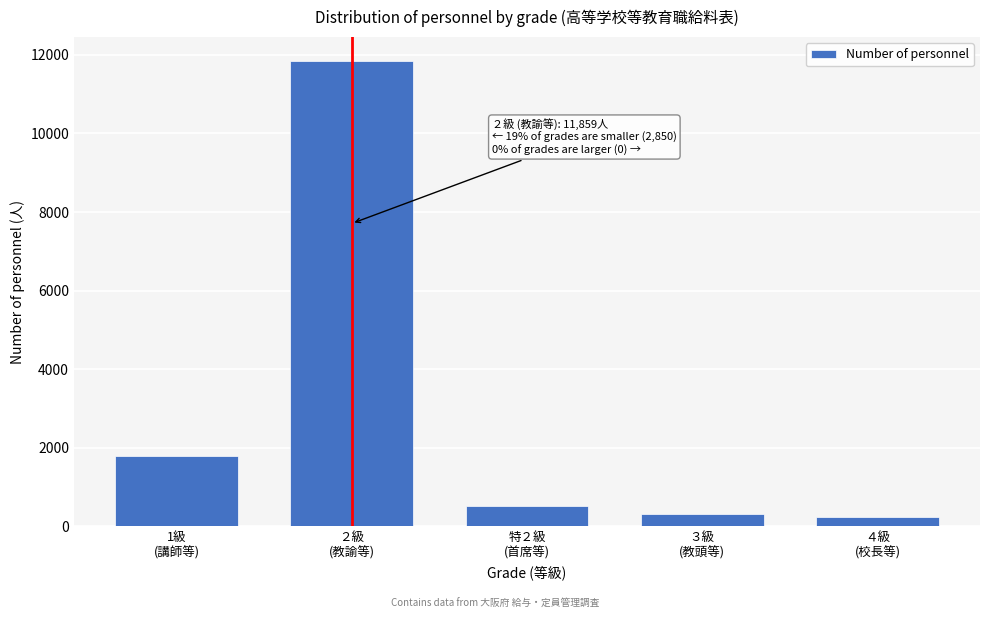

Reading right to left, list all the values displayed in this chart.

228	312	511	11859	1799